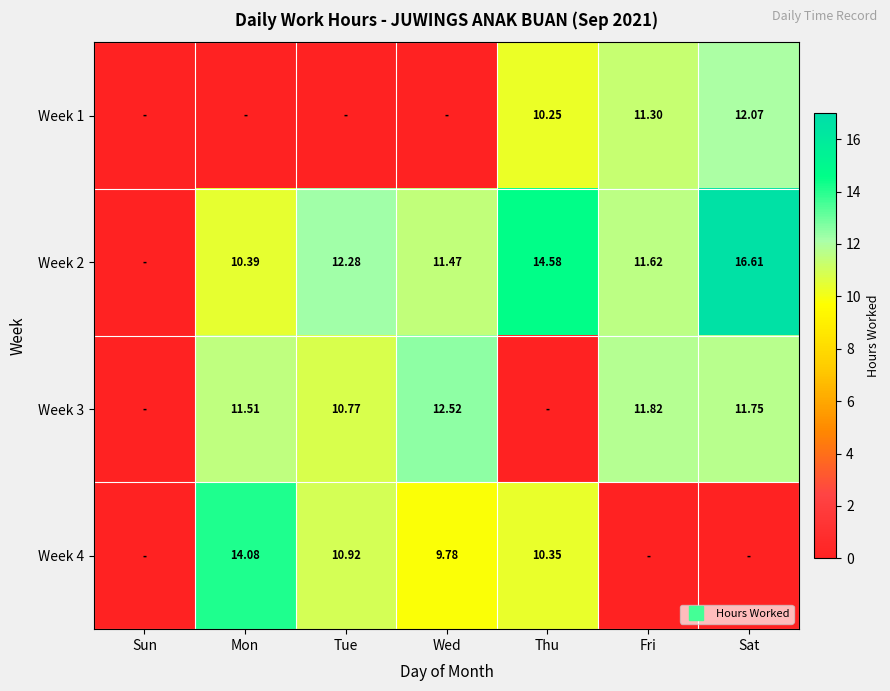

How many positive values does the Week 4 series have?

4